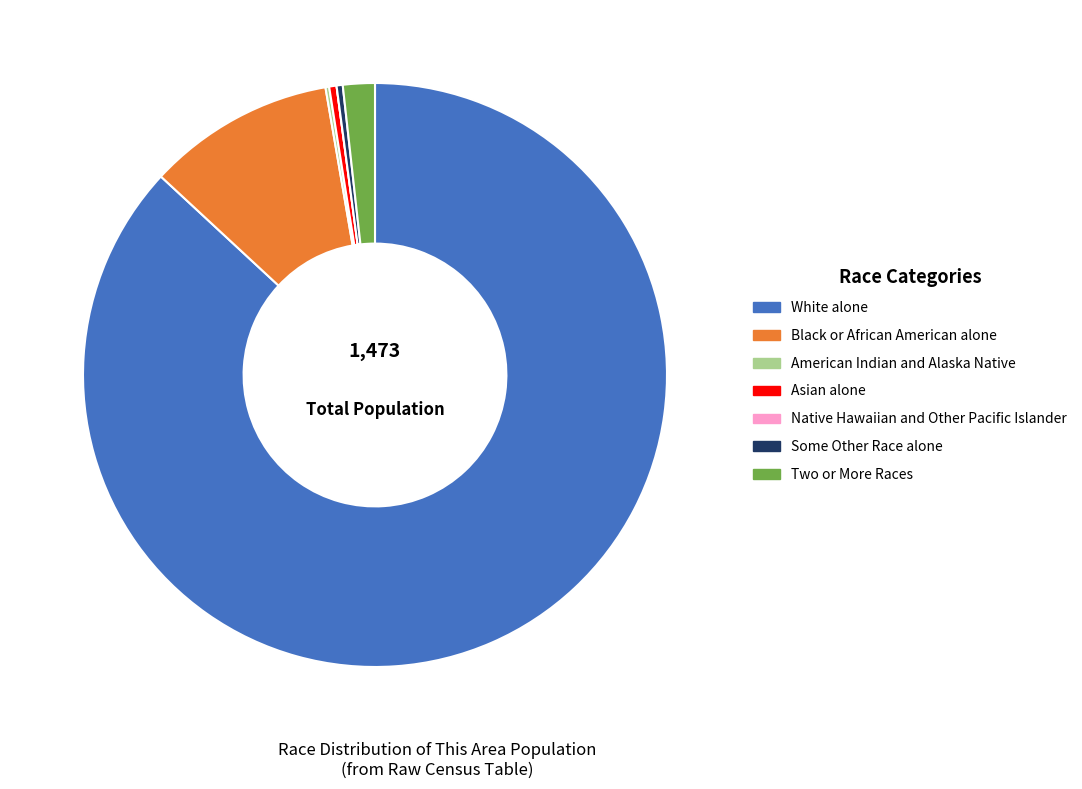

Is the sum of White alone and Asian alone greater than half?

Yes